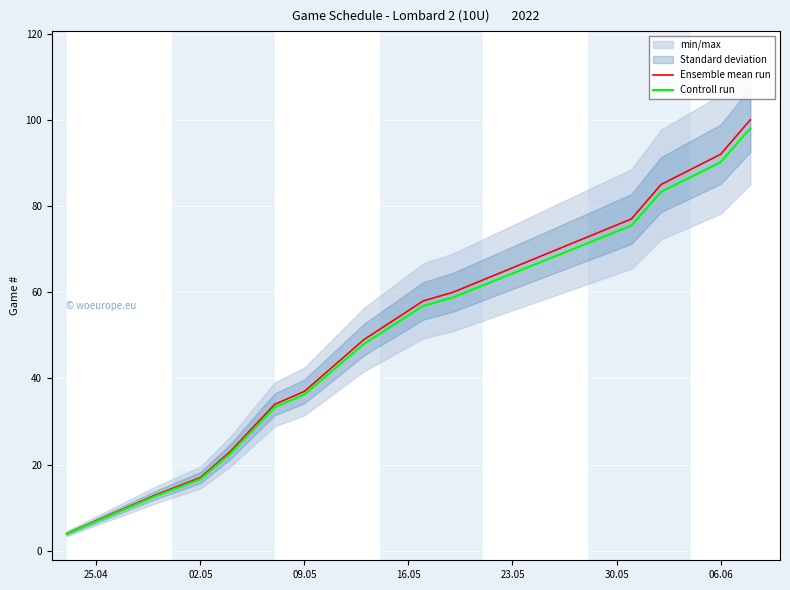

What is the highest value of the Controll run series?

98.0